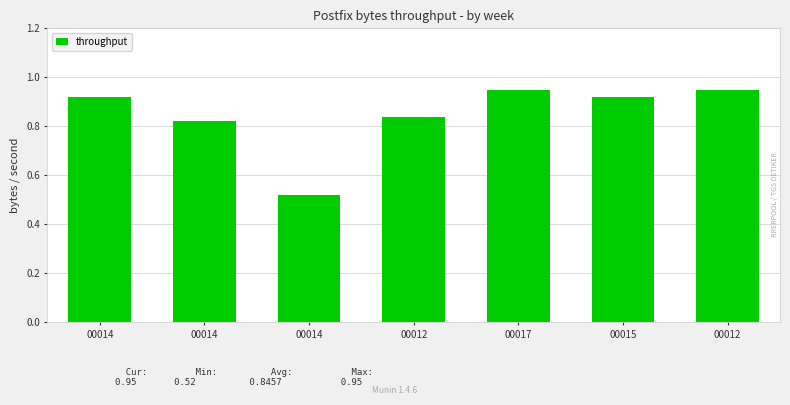

What is the smallest value displayed?

0.5